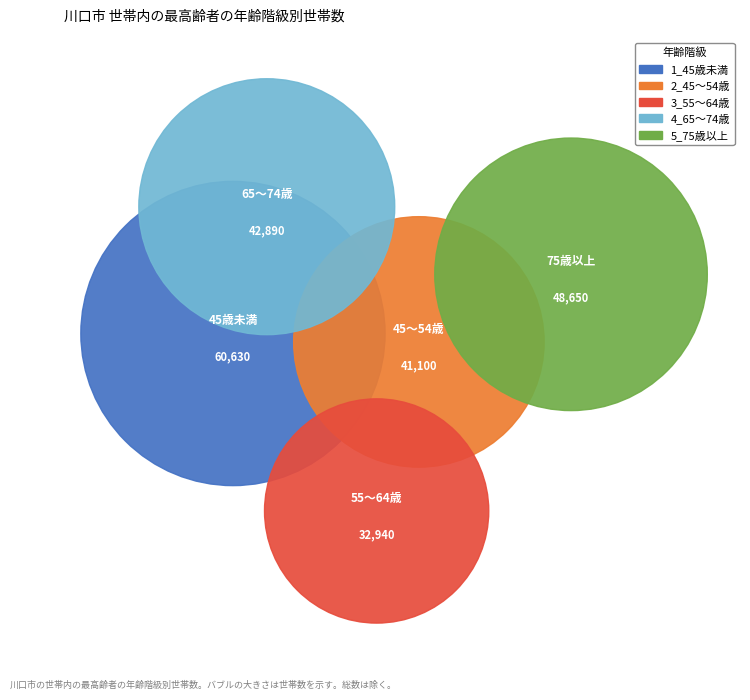

Rank the categories by value from highest to lowest.

1_45歳未満, 5_75歳以上, 4_65～74歳, 2_45～54歳, 3_55～64歳